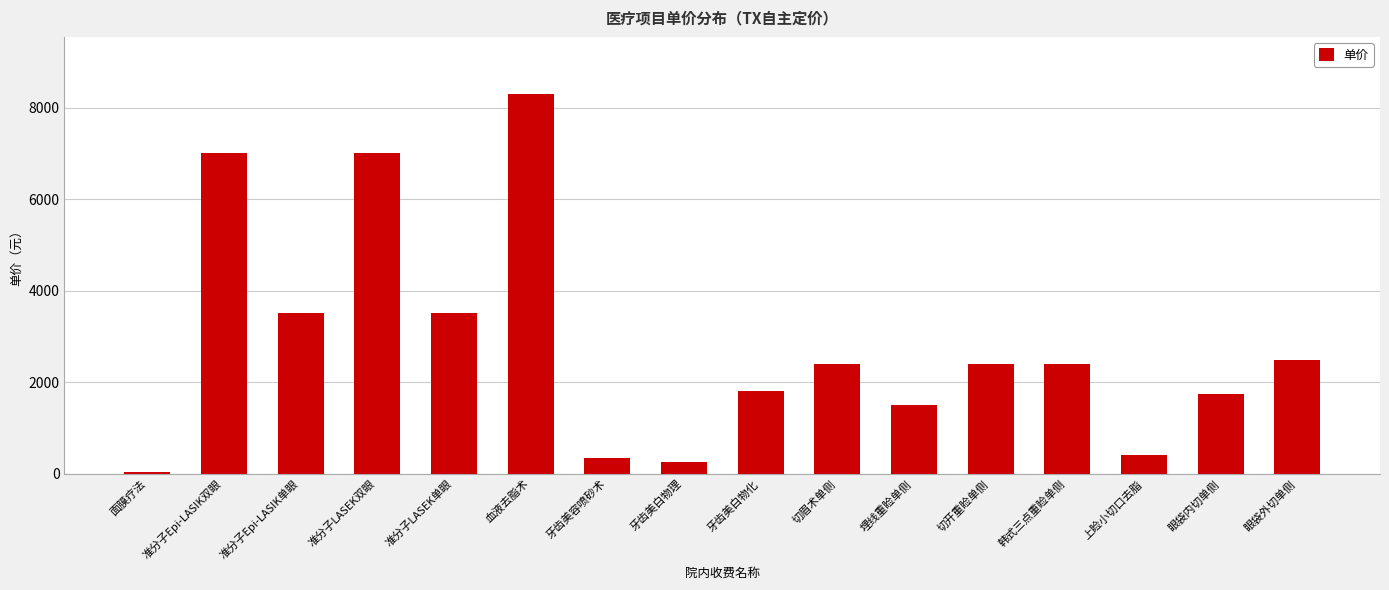

How many bars are there in total?

16